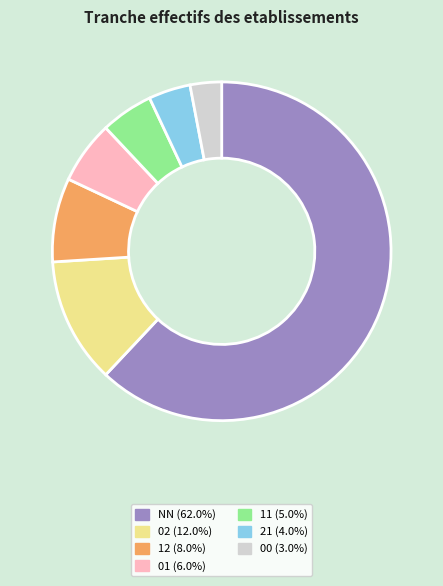

Is the sum of 01 (6.0%) and 12 (8.0%) greater than half?

No